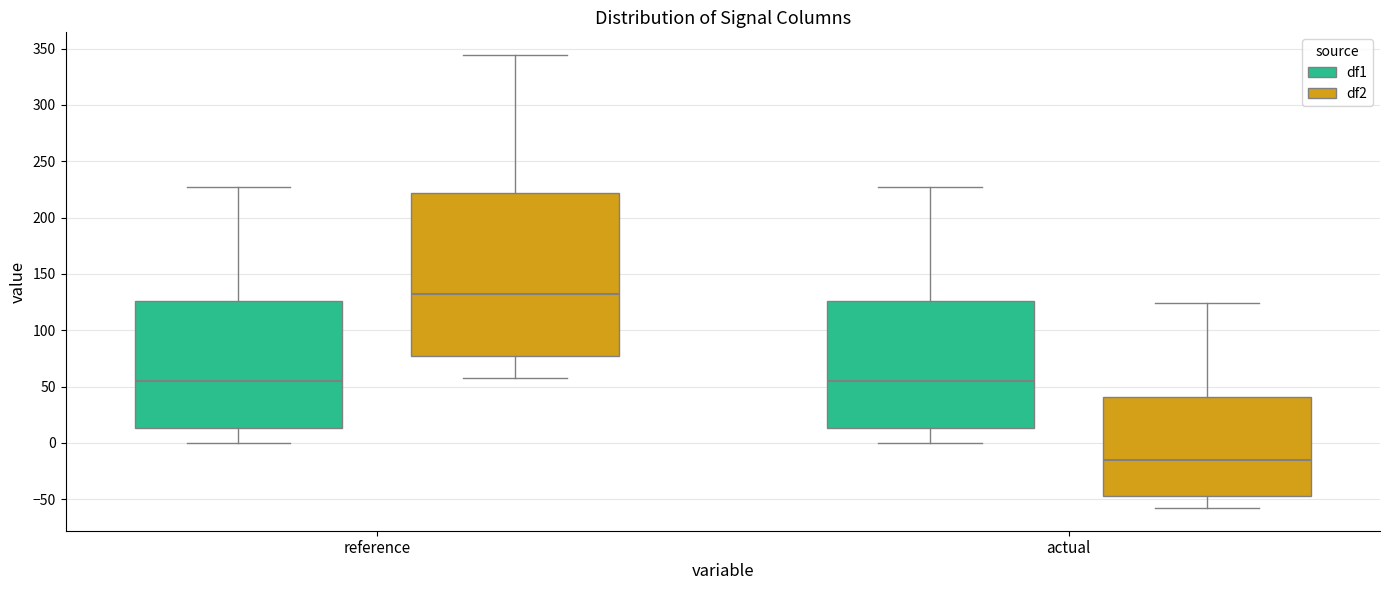

Which box's median line is the lowest?

actual (df2)